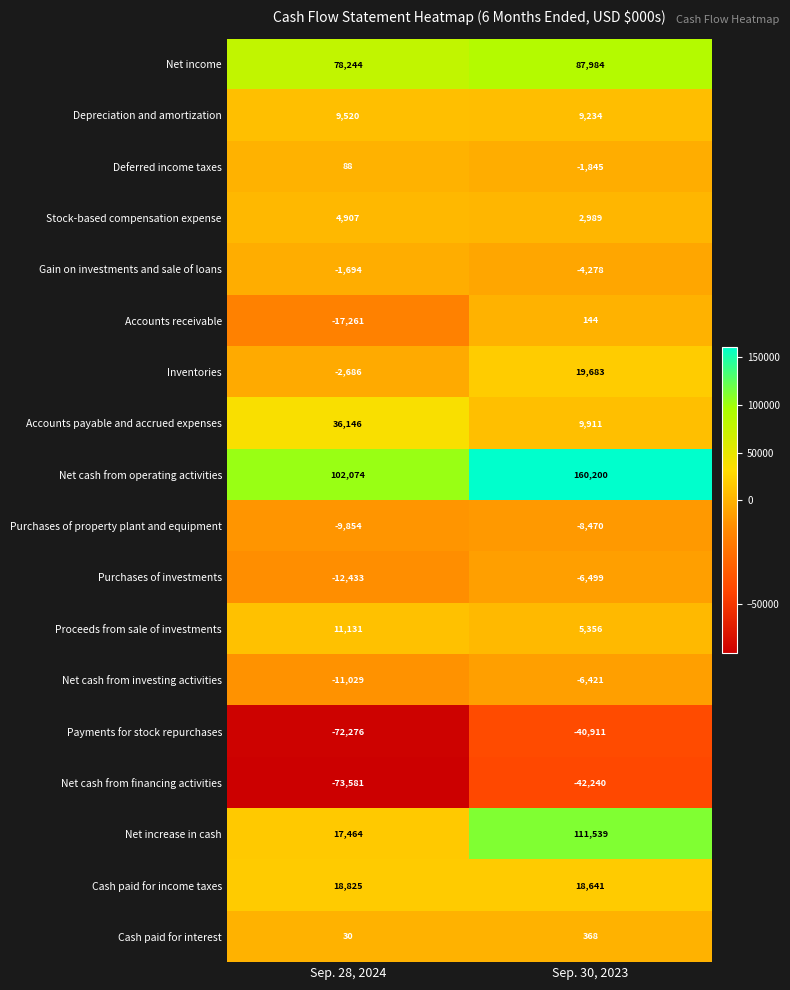

Which series changed the most between Sep. 28, 2024 and Sep. 30, 2023?

Net increase in cash